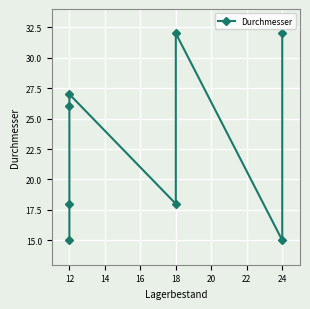

What is the value of the 8th point from the left?

32